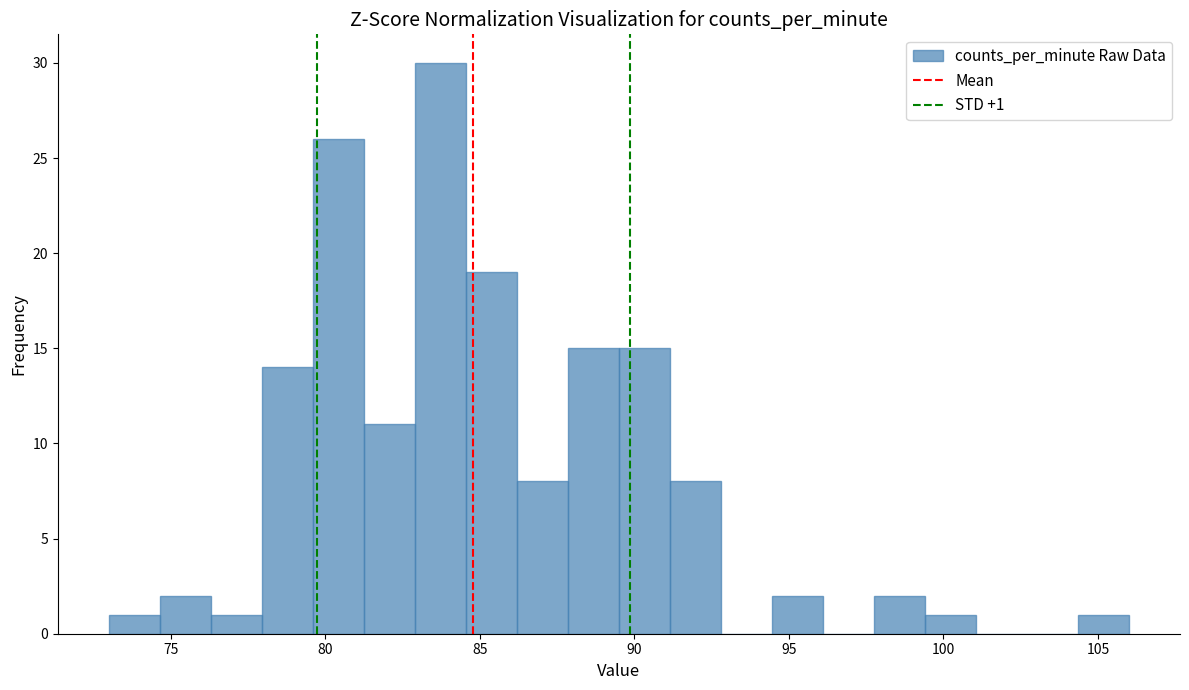

Read against the x-axis, roughly where is the centre of the tallest bar?

83.5